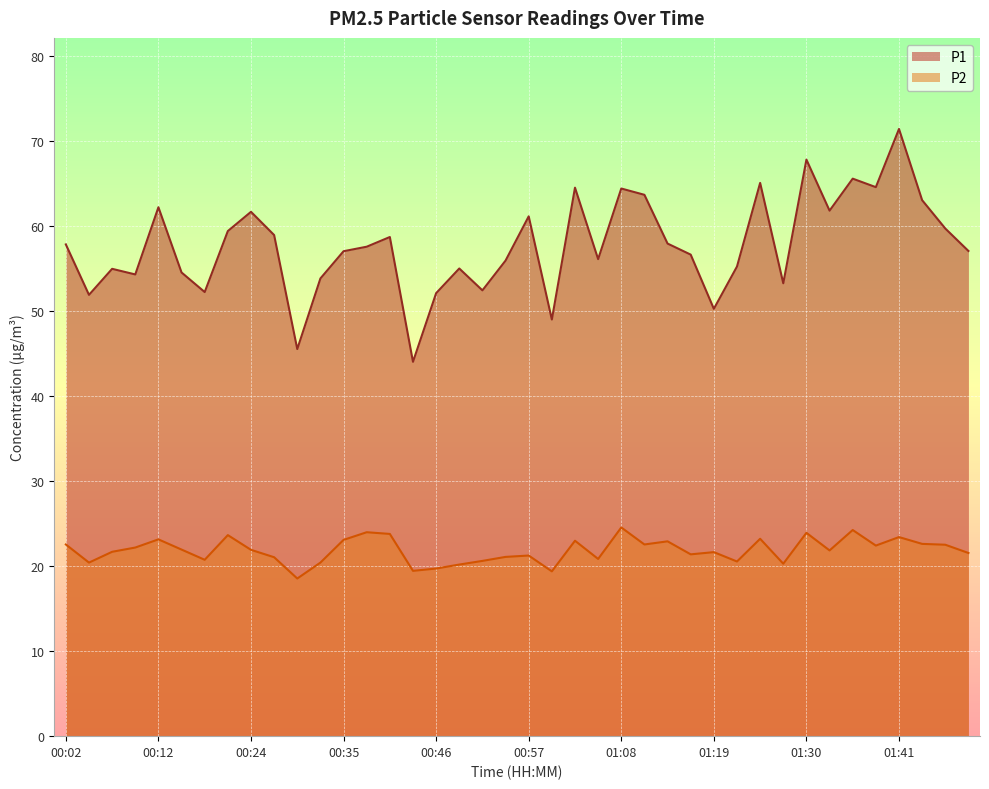

Where is P1 nearest to the value 57?

00:35